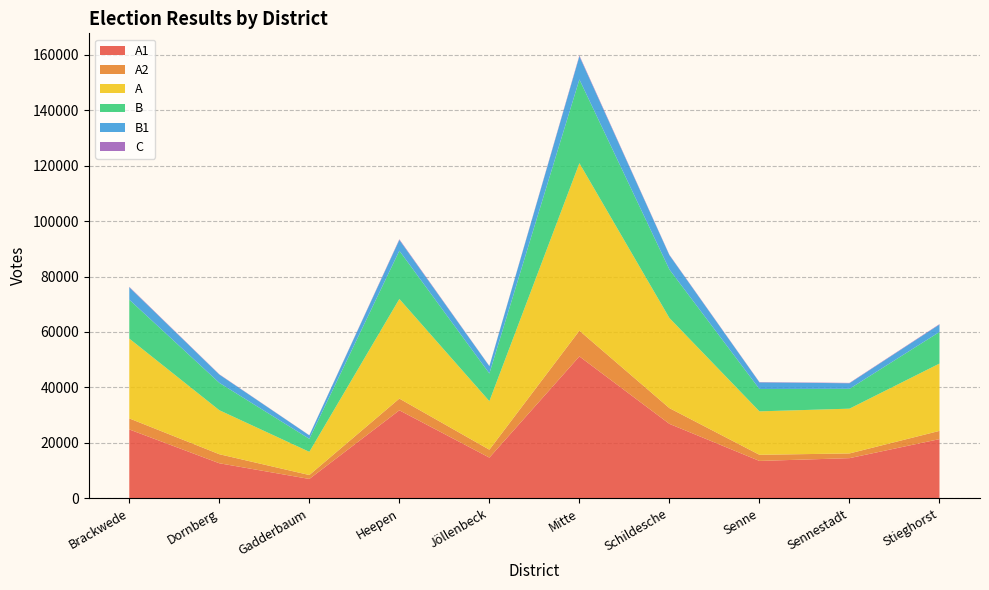

Reading left to right, extract all data points from this chart.

A1: Brackwede=24819	Dornberg=12618	Gadderbaum=6950	Heepen=31729	Jöllenbeck=14655	Mitte=51182	Schildesche=26832	Senne=13457	Sennestadt=14458	Stieghorst=21333
A2: Brackwede=3989	Dornberg=3264	Gadderbaum=1420	Heepen=4230	Jöllenbeck=2861	Mitte=9284	Schildesche=5688	Senne=2218	Sennestadt=1701	Stieghorst=2969
A: Brackwede=28808	Dornberg=15882	Gadderbaum=8370	Heepen=35959	Jöllenbeck=17516	Mitte=60466	Schildesche=32520	Senne=15675	Sennestadt=16159	Stieghorst=24302
B: Brackwede=14042	Dornberg=9879	Gadderbaum=4693	Heepen=17409	Jöllenbeck=9995	Mitte=30205	Schildesche=17505	Senne=8065	Sennestadt=7163	Stieghorst=11402
B1: Brackwede=4470	Dornberg=2987	Gadderbaum=1248	Heepen=3889	Jöllenbeck=2616	Mitte=8362	Schildesche=5162	Senne=2387	Sennestadt=2013	Stieghorst=2678
C: Brackwede=168	Dornberg=102	Gadderbaum=49	Heepen=241	Jöllenbeck=81	Mitte=300	Schildesche=138	Senne=111	Sennestadt=128	Stieghorst=151